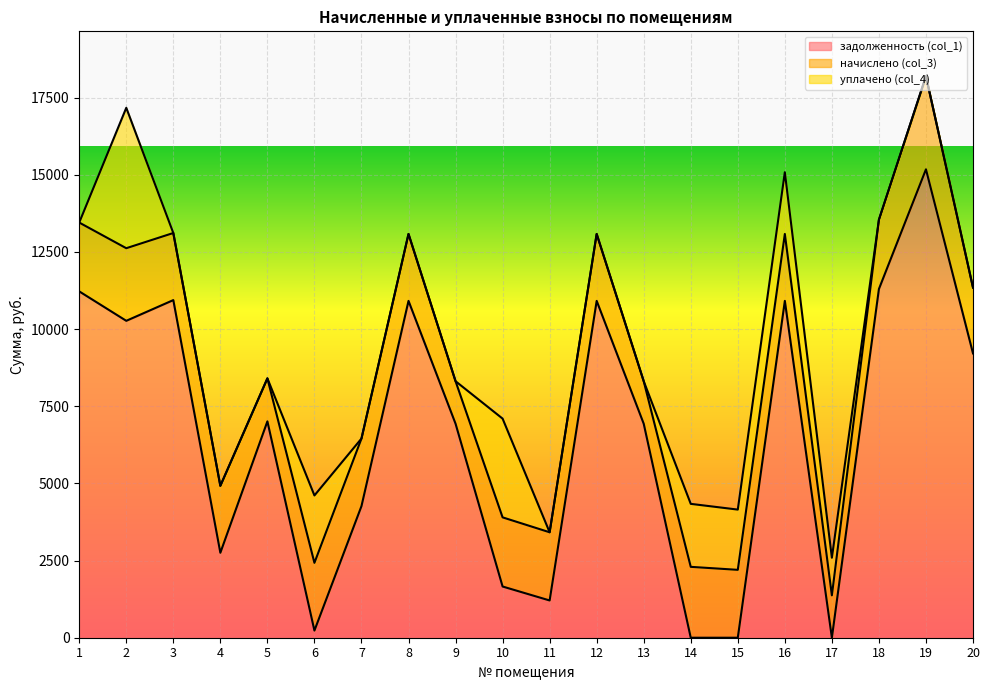

Rank the series by their average value, from lowest to highest.

уплачено (col_4), начислено (col_3), задолженность (col_1)